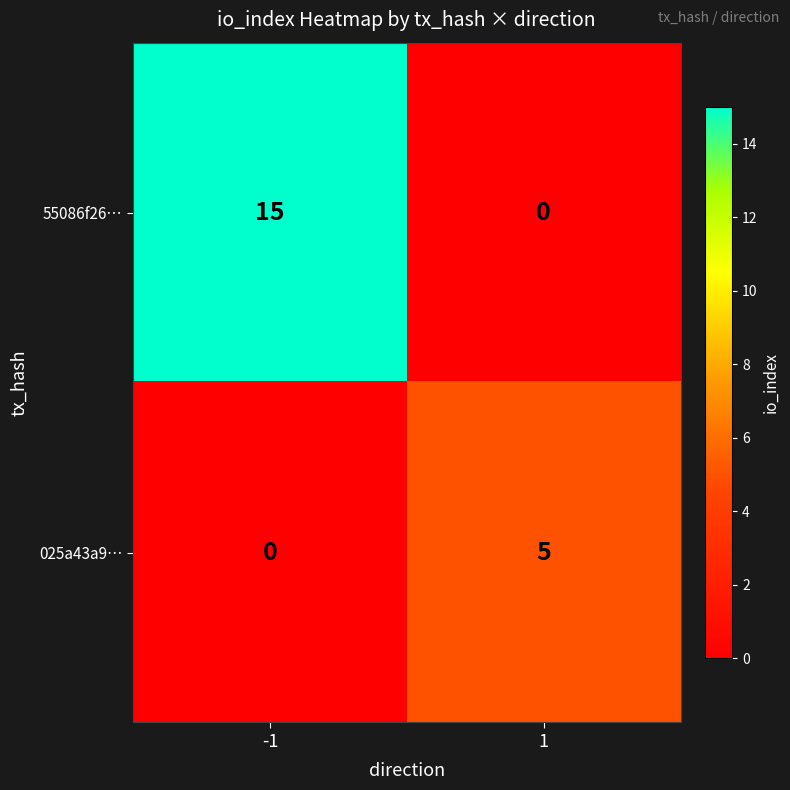

How many data points does each series have?

2